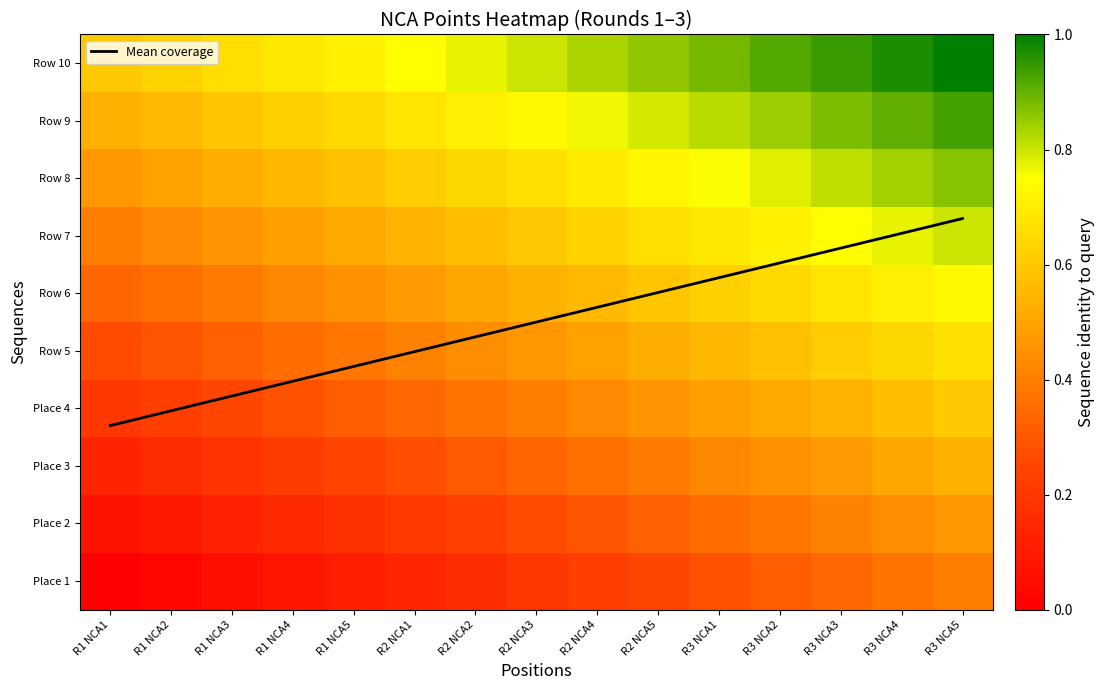

What is the sum of the Place 2 values at R1 NCA5 and R2 NCA1?

0.4